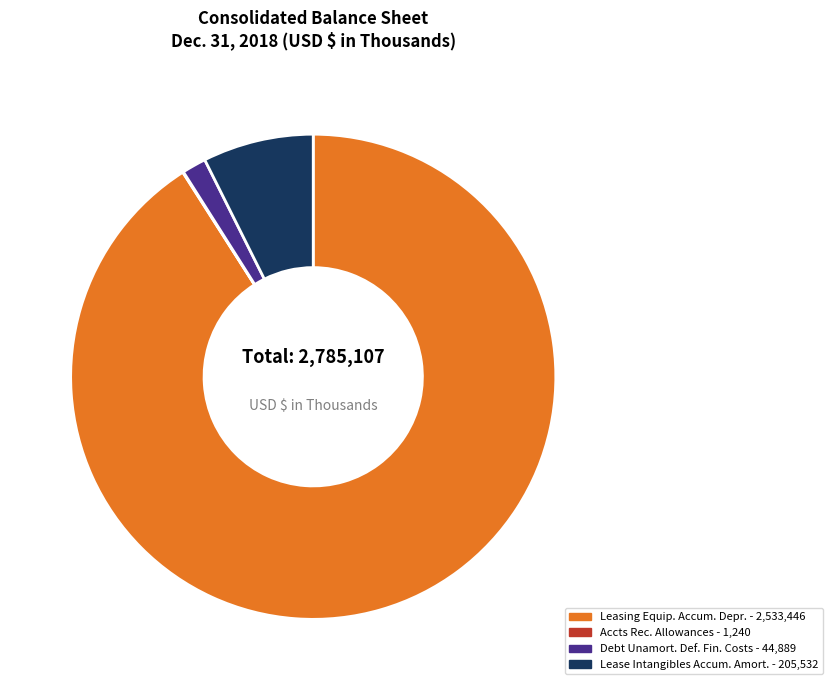

Is there a majority slice in this chart?

Yes